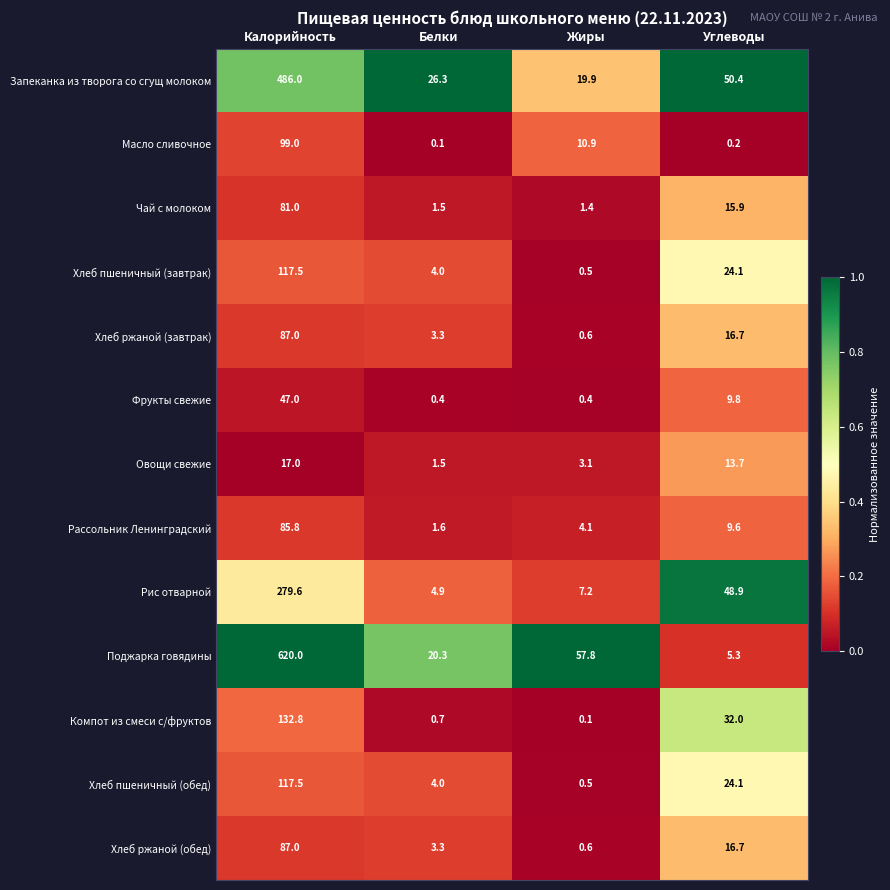

Which series has the largest total across all categories?

Поджарка говядины